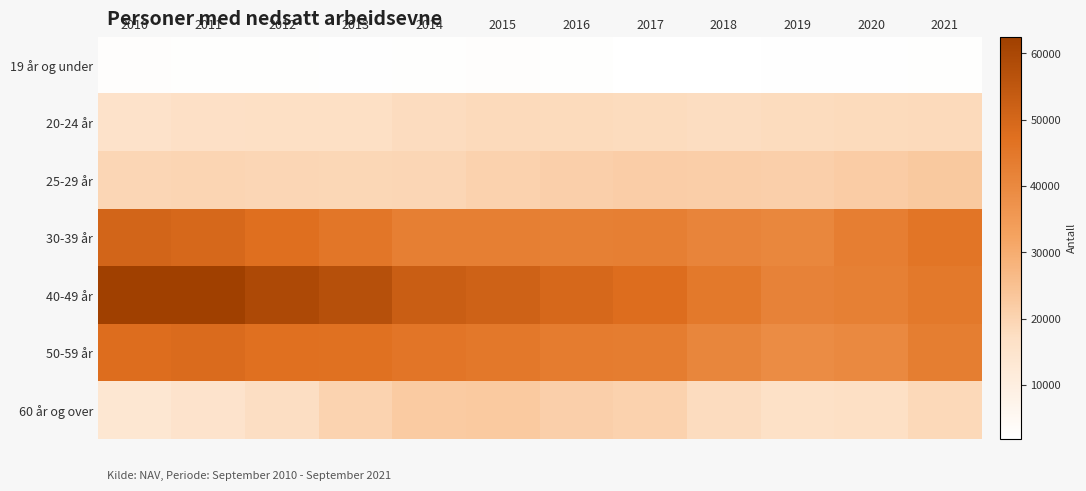

Reading right to left, list all the values displayed in this chart.

19 år og under: 2021=2499	2020=2335	2019=2130	2018=1893	2017=2016	2016=2379	2015=2661	2014=2577	2013=2319	2012=2424	2011=2586	2010=2745
20-24 år: 2021=18574	2020=18363	2019=18099	2018=17612	2017=18109	2016=18444	2015=18511	2014=17900	2013=17010	2012=17021	2011=16659	2010=15765
25-29 år: 2021=22954	2020=21954	2019=21105	2018=21411	2017=21773	2016=21195	2015=20424	2014=19534	2013=19285	2012=19568	2011=19884	2010=19489
30-39 år: 2021=45758	2020=43000	2019=40714	2018=41366	2017=42706	2016=42567	2015=42693	2014=42855	2013=45383	2012=47399	2011=49672	2010=50595
40-49 år: 2021=44721	2020=42466	2019=41712	2018=44718	2017=48025	2016=49702	2015=51423	2014=52680	2013=57134	2012=59296	2011=62537	2010=62529
50-59 år: 2021=43192	2020=39980	2019=38915	2018=40841	2017=43564	2016=43723	2015=44982	2014=45499	2013=46956	2012=47179	2011=48570	2010=48033
60 år og over: 2021=18939	2020=16989	2019=16501	2018=17825	2017=20460	2016=21136	2015=22535	2014=22309	2013=20196	2012=17351	2011=15266	2010=13571